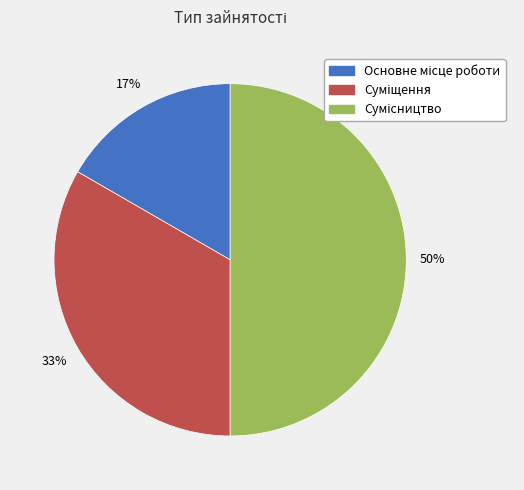

To the nearest percent, what is the difference between the largest and smallest slice percentages?

33%